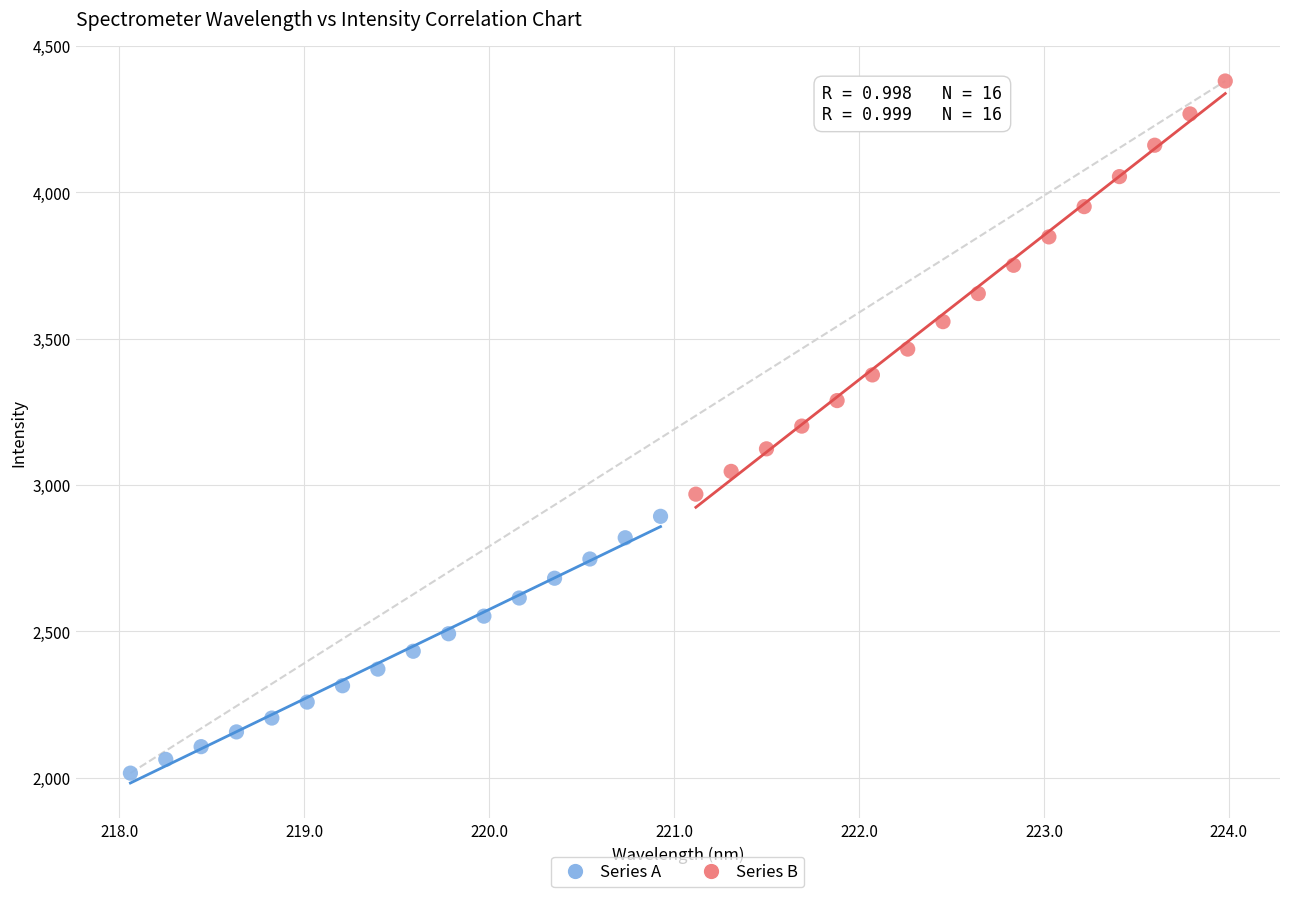

Which series contains the highest Y value?

Series B